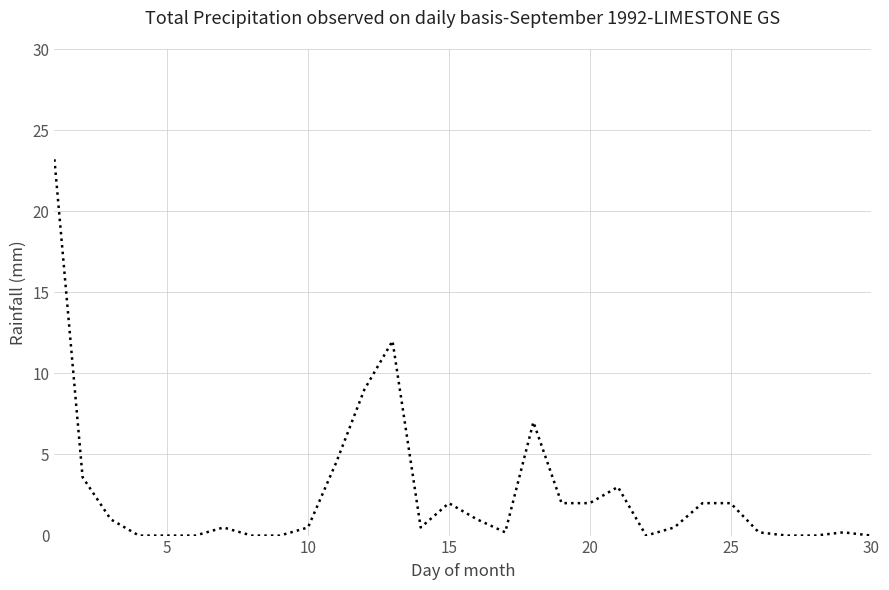

True or false: there are more than 2 points higher than both neighbors.

True